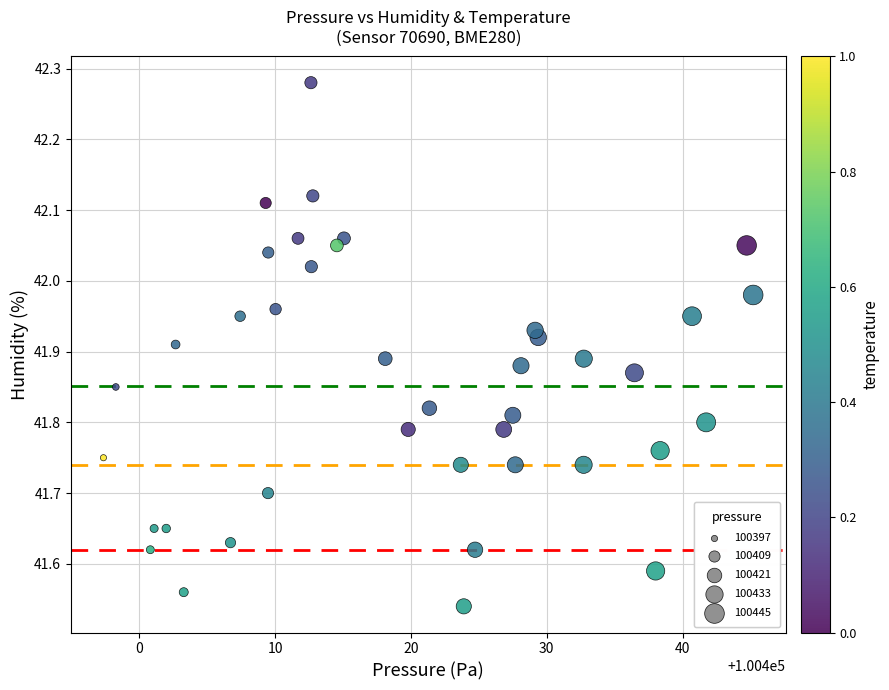

What is the range of X values (max minus min)?

47.8